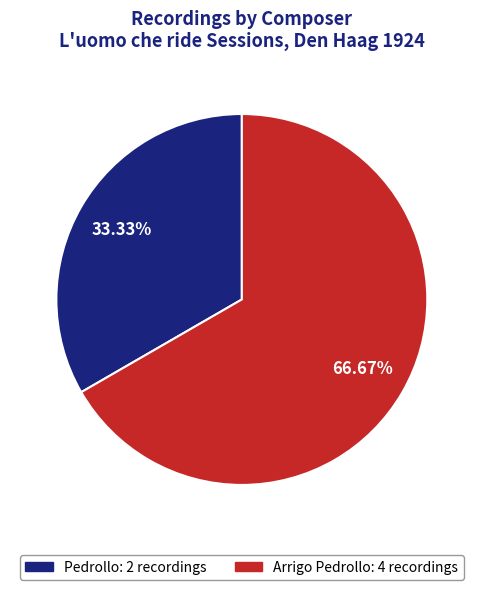

Is there a majority slice in this chart?

Yes